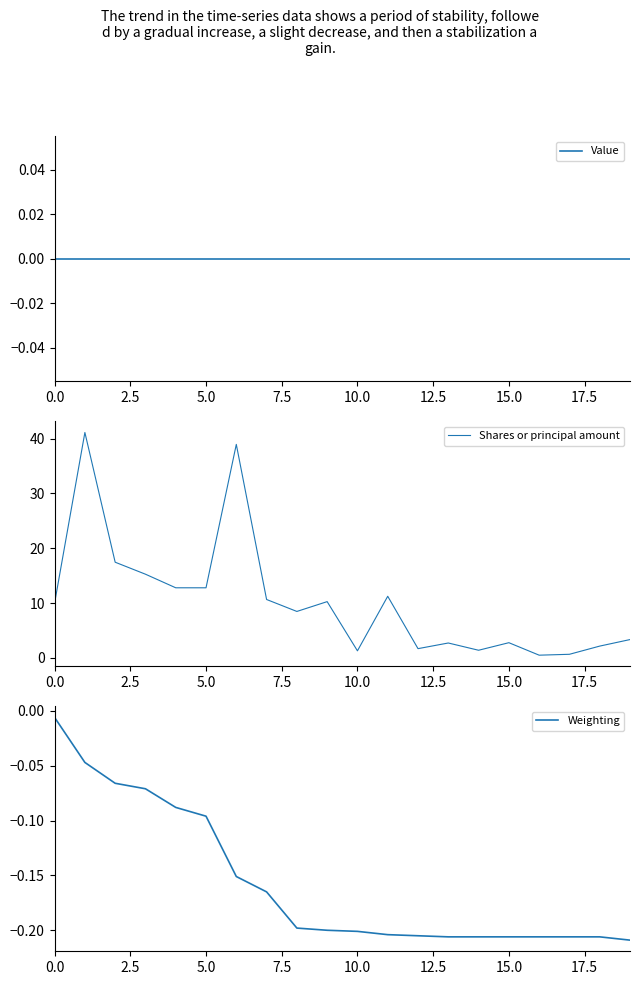

What is the maximum value shown in the chart?

41.1